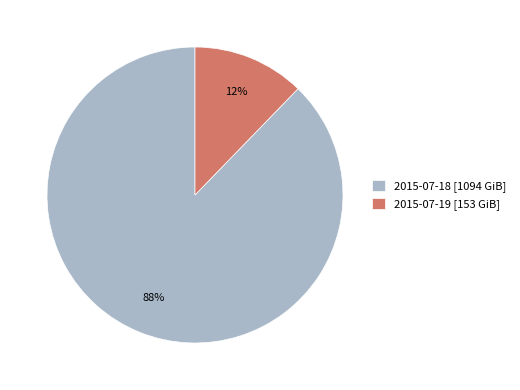

Does 2015-07-18 account for over 50% of the chart?

Yes